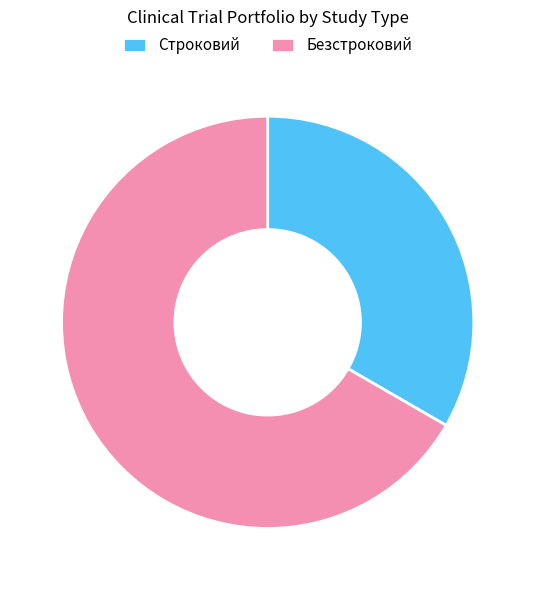

Approximately how many times larger is the value at Строковий compared to Безстроковий?

0.5